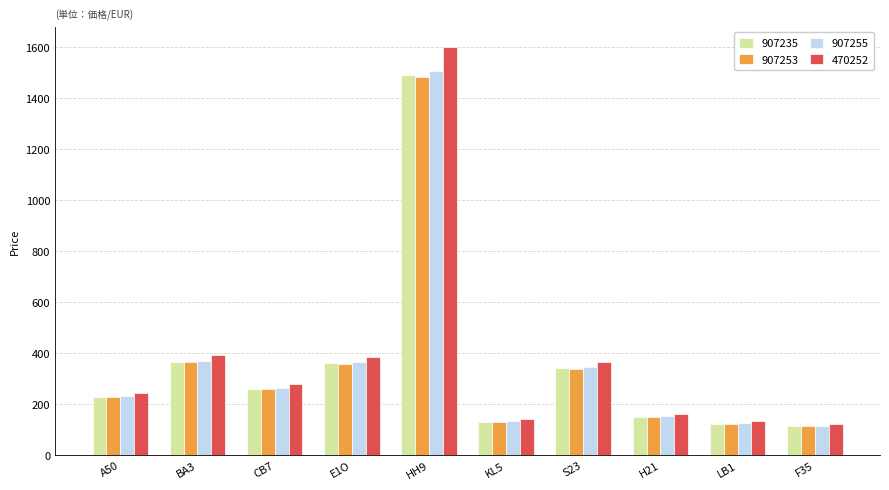

What is the sum of the 470252 values at F35 and A50?

368.9